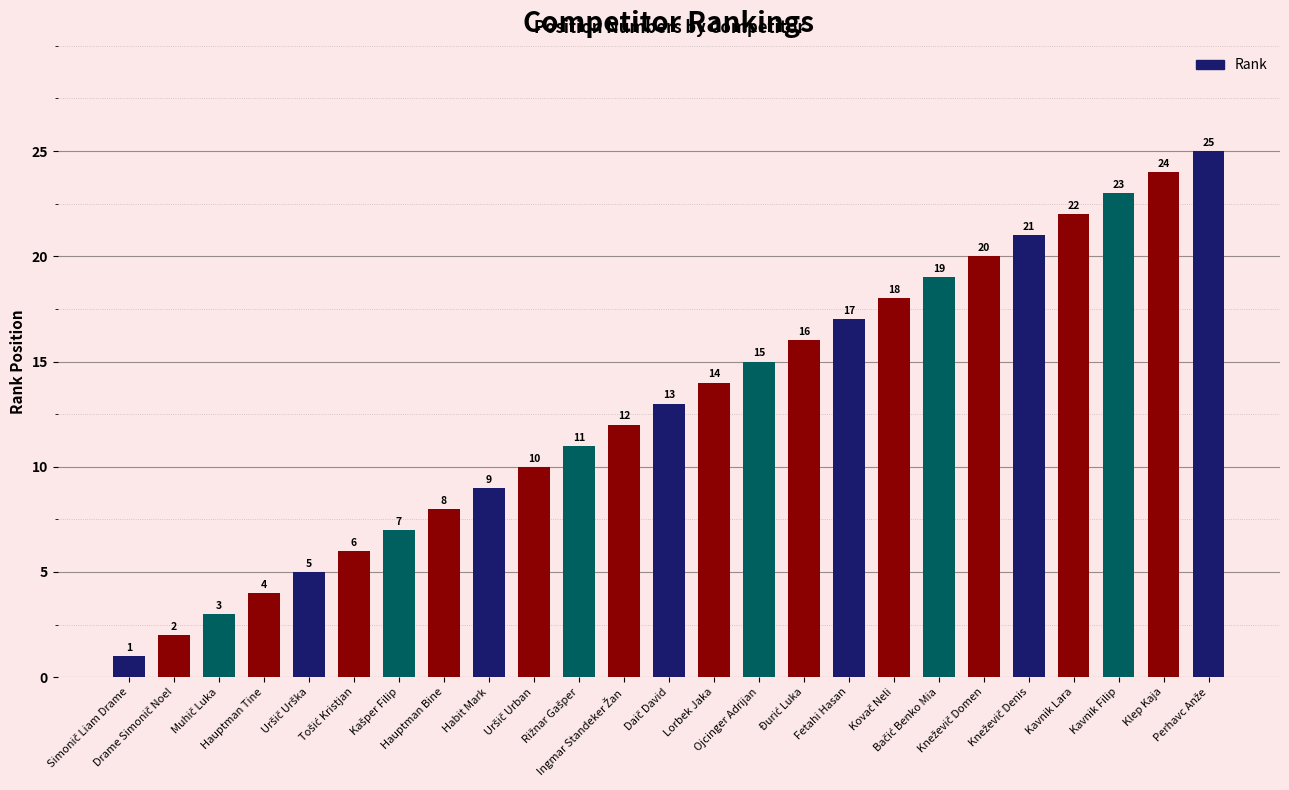

What is the value of the 5th bar from the left?

5